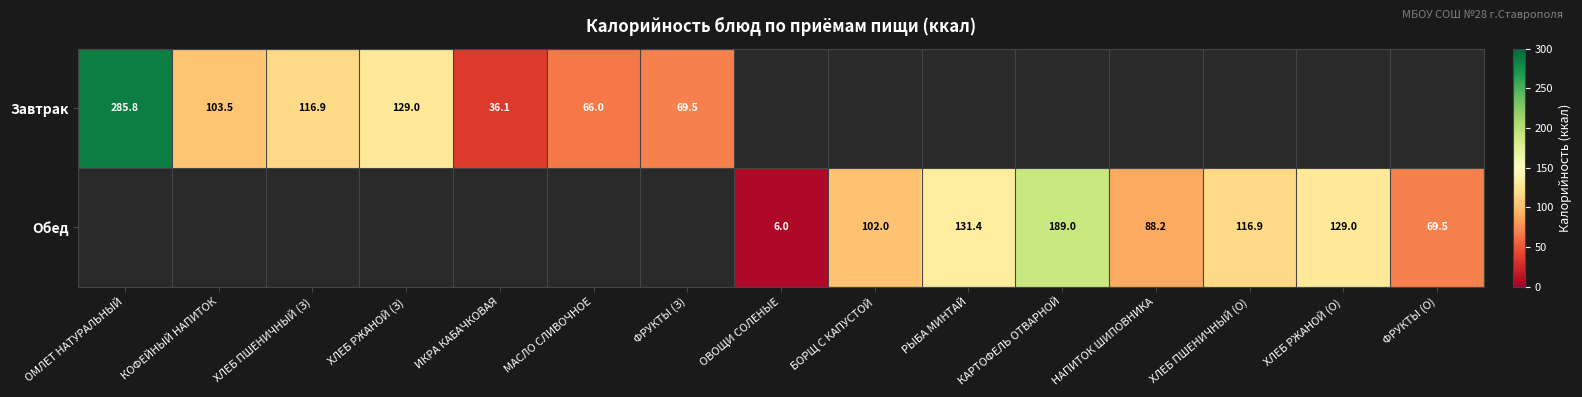

At how many categories does at least one series exceed 279?

1